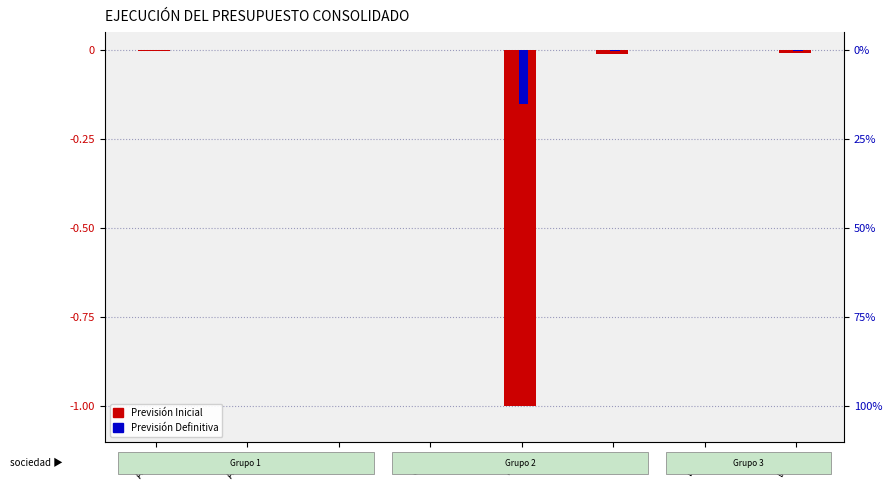

Reading left to right, list all the values displayed in this chart.

Previsión Inicial: -0.0	-0.0	-0.0	-0.0	-1.0	-0.0	-0.0	-0.0
Previsión Definitiva: -0.0	-0.0	-0.0	-0.0	-0.1	-0.0	-0.0	-0.0